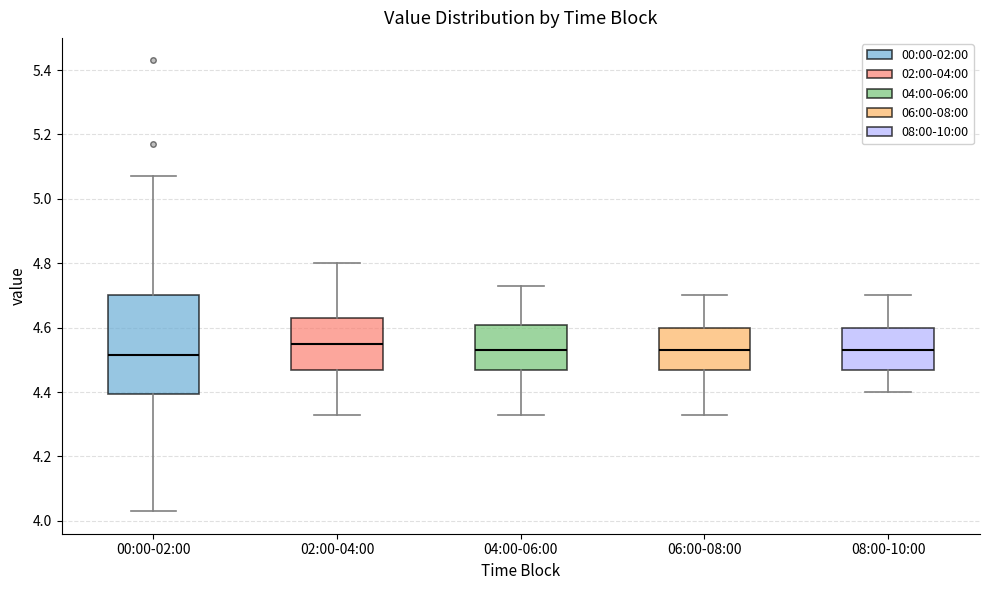

Which box is the tallest, from its lower edge to its upper edge?

00:00-02:00